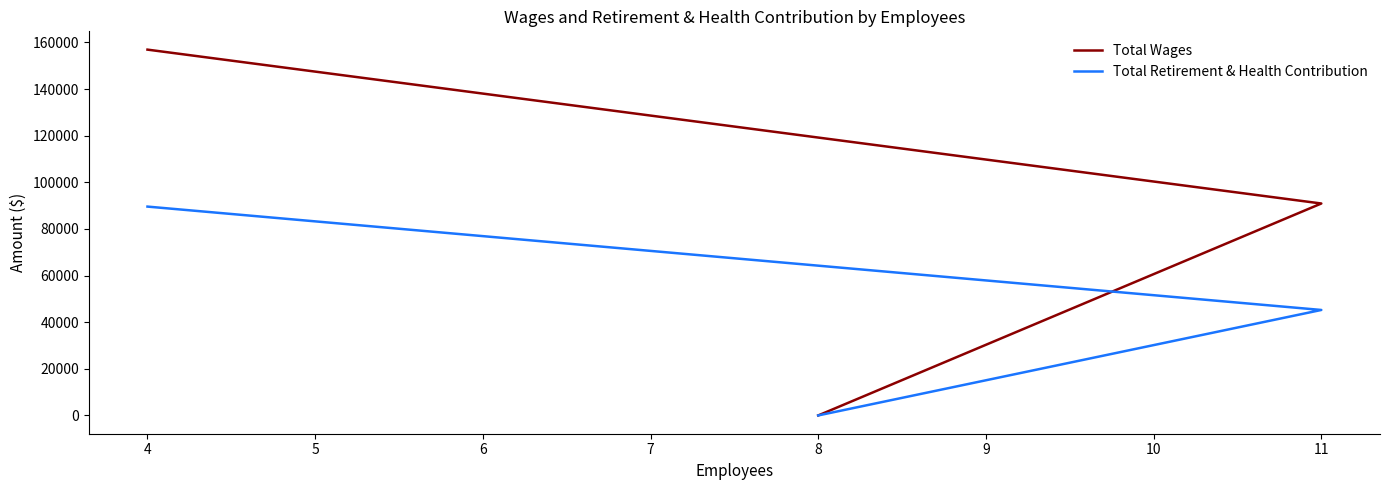

What is the value of the Total Wages point at the 1st from the left?

156943